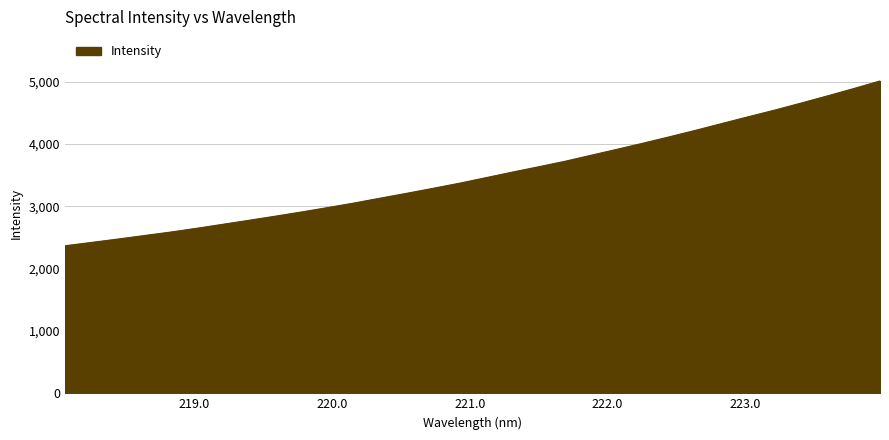

How many distinct data groups are displayed?

1